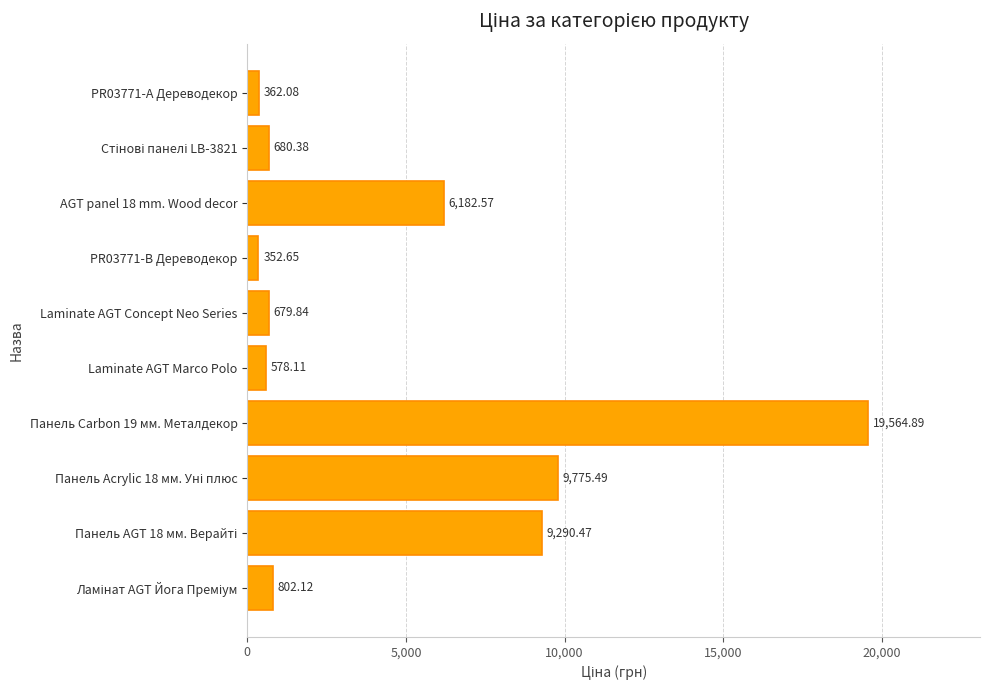

What is the sum of the values at Панель Carbon 19 мм. Металдекор and AGT panel 18 mm. Wood decor?

25747.5